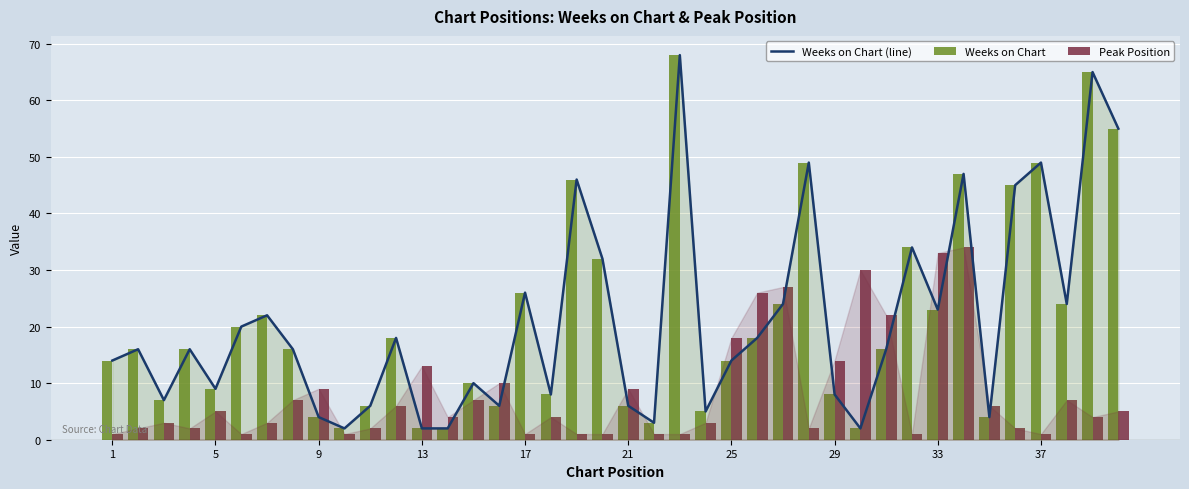

What is the maximum value shown in the chart?

68